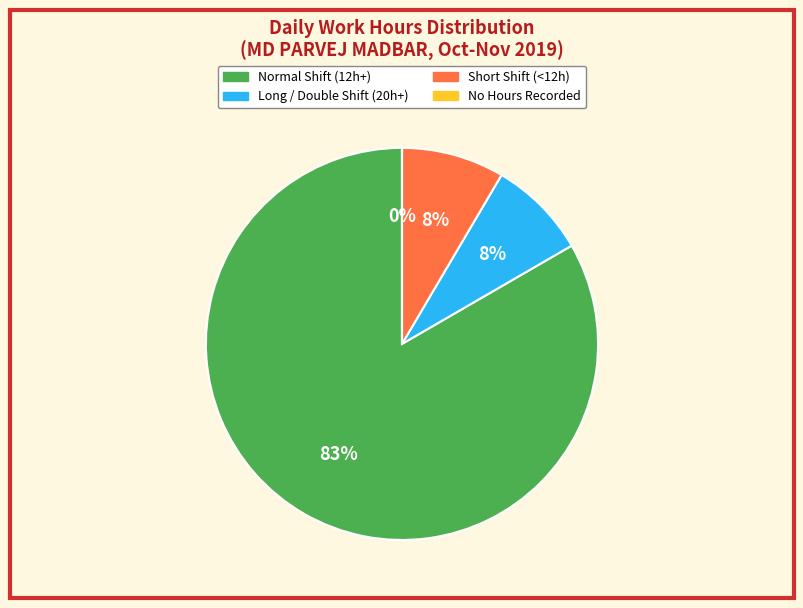

Is there any slice that represents more than half of the pie?

Yes